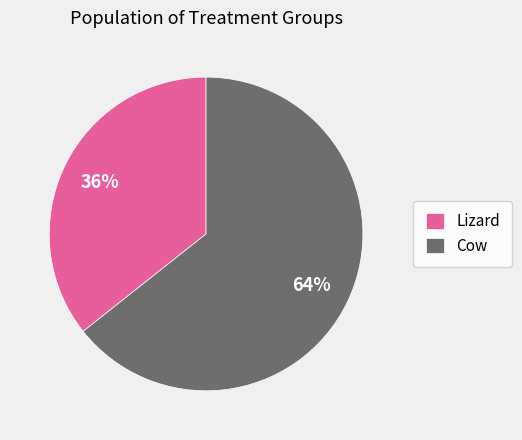

Which category has the biggest portion of the pie?

Cow